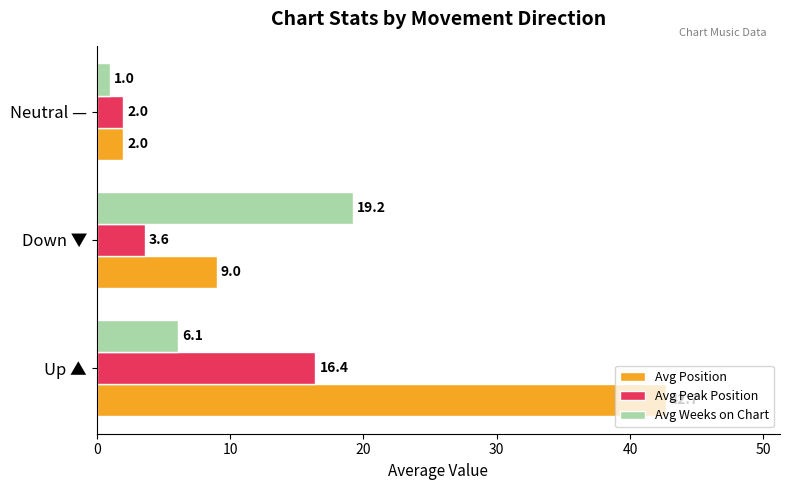

What is the approximate value of Avg Position at Down ▼?

9.0